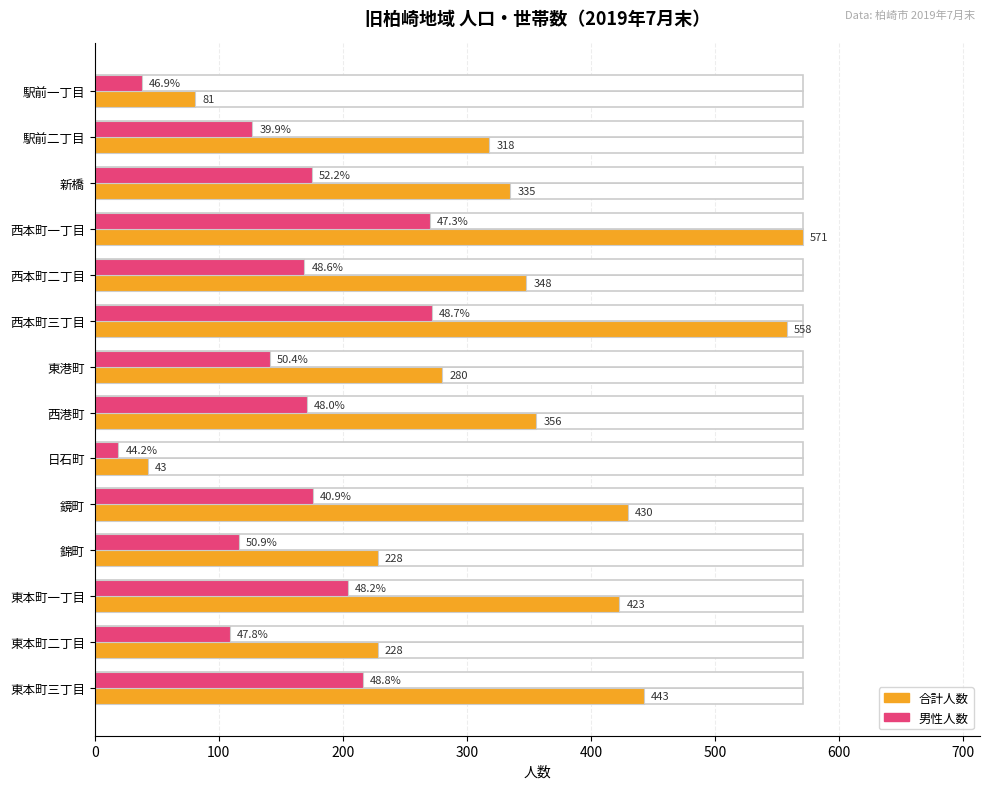

List the series in order of their peak value, highest first.

合計人数, 男性人数